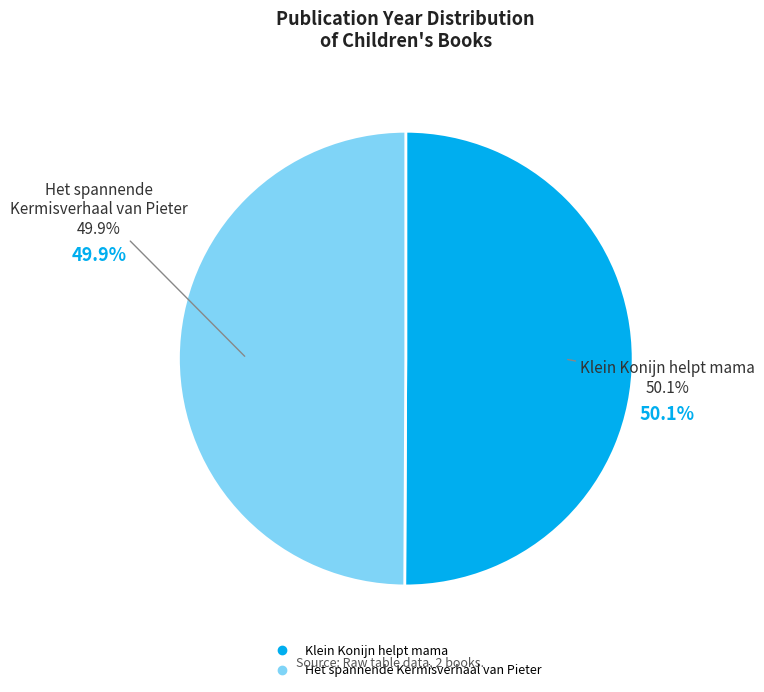

Is it true that Het spannende Kermisverhaal van Pieter is 50% of the pie?

True